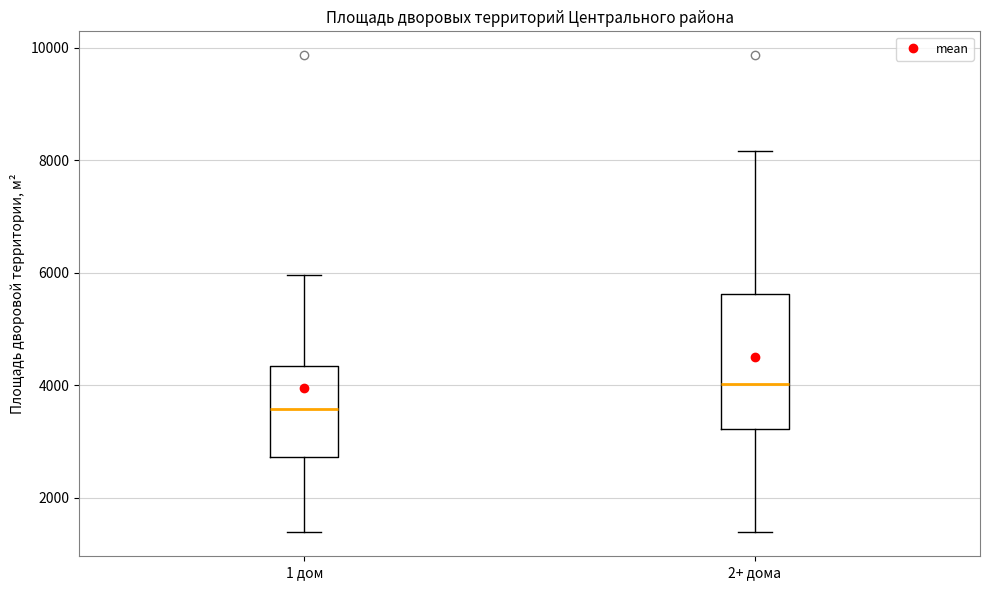

Which box has the lowest median line?

1 дом